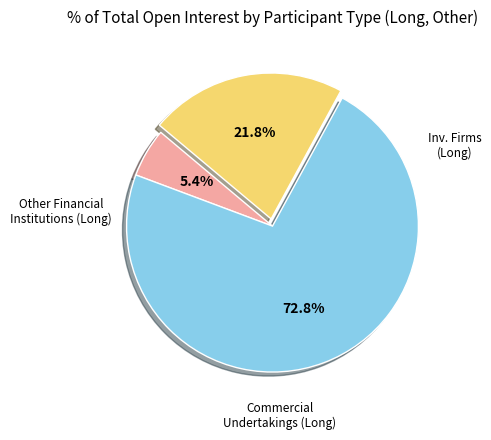

To the nearest percent, what is the difference between the largest and smallest slice percentages?

67%